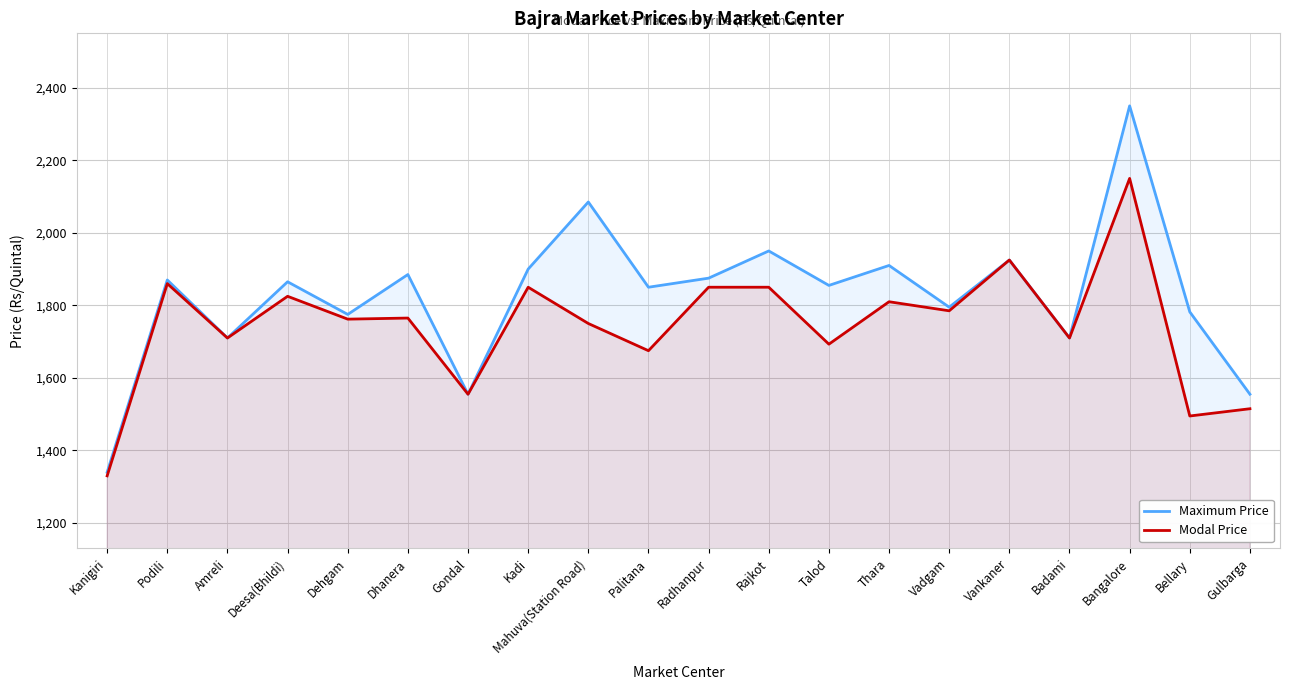

Reading left to right, list all the values displayed in this chart.

Maximum Price: 1340	1870	1710	1865	1775	1885	1555	1900	2085	1850	1875	1950	1855	1910	1795	1925	1710	2350	1782	1555
Modal Price: 1330	1860	1710	1825	1762	1765	1555	1850	1750	1675	1850	1850	1693	1810	1785	1925	1710	2150	1495	1515